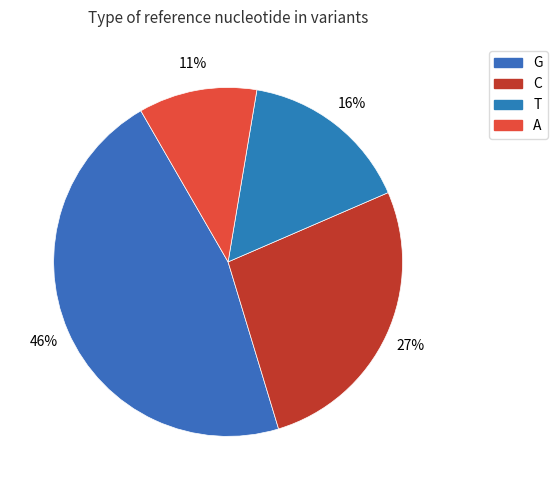

Does any single category account for the majority?

No